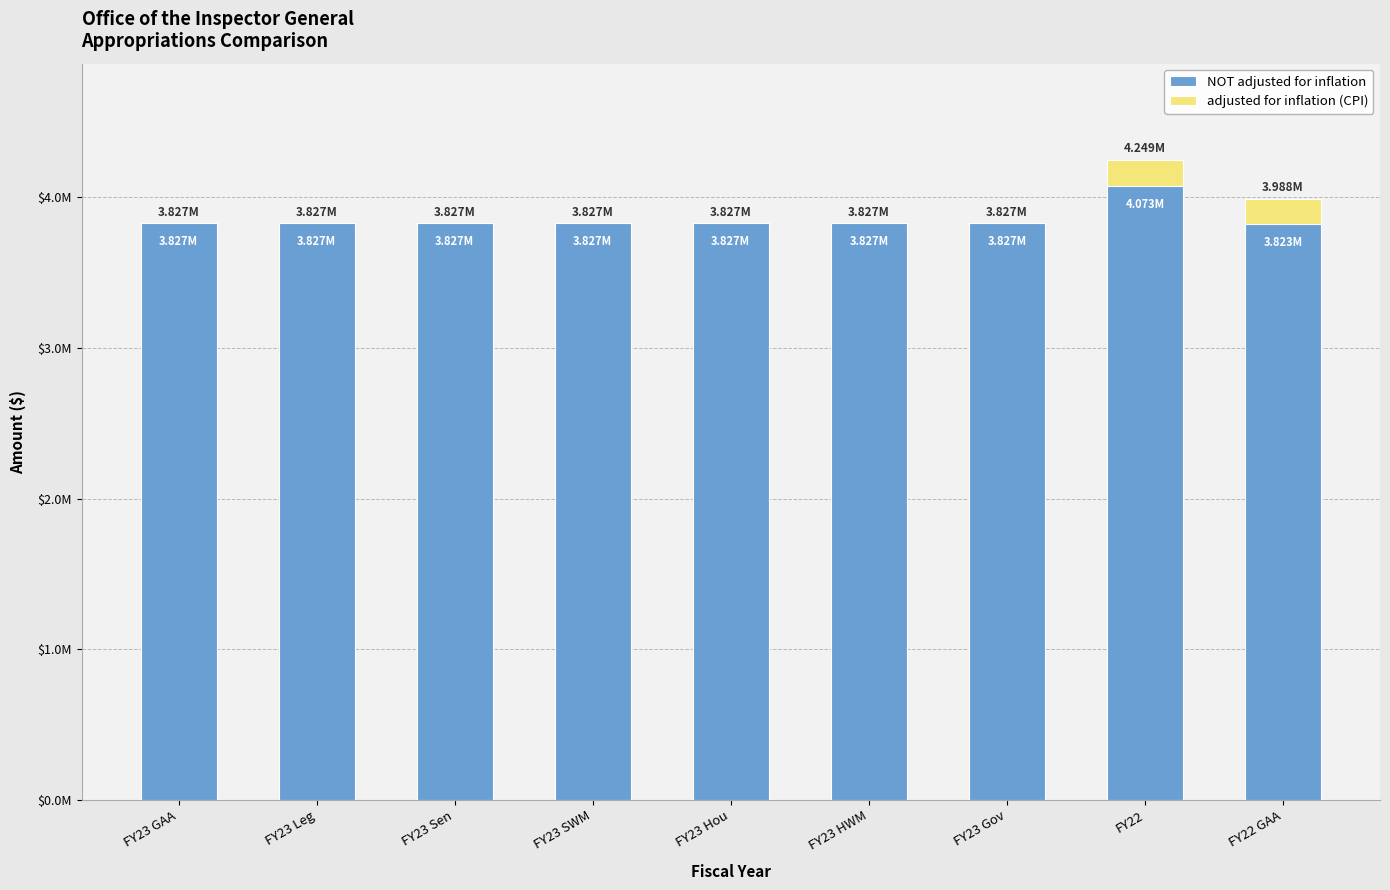

List the series in order of their overall mean, lowest first.

NOT adjusted for inflation, adjusted for inflation (CPI)